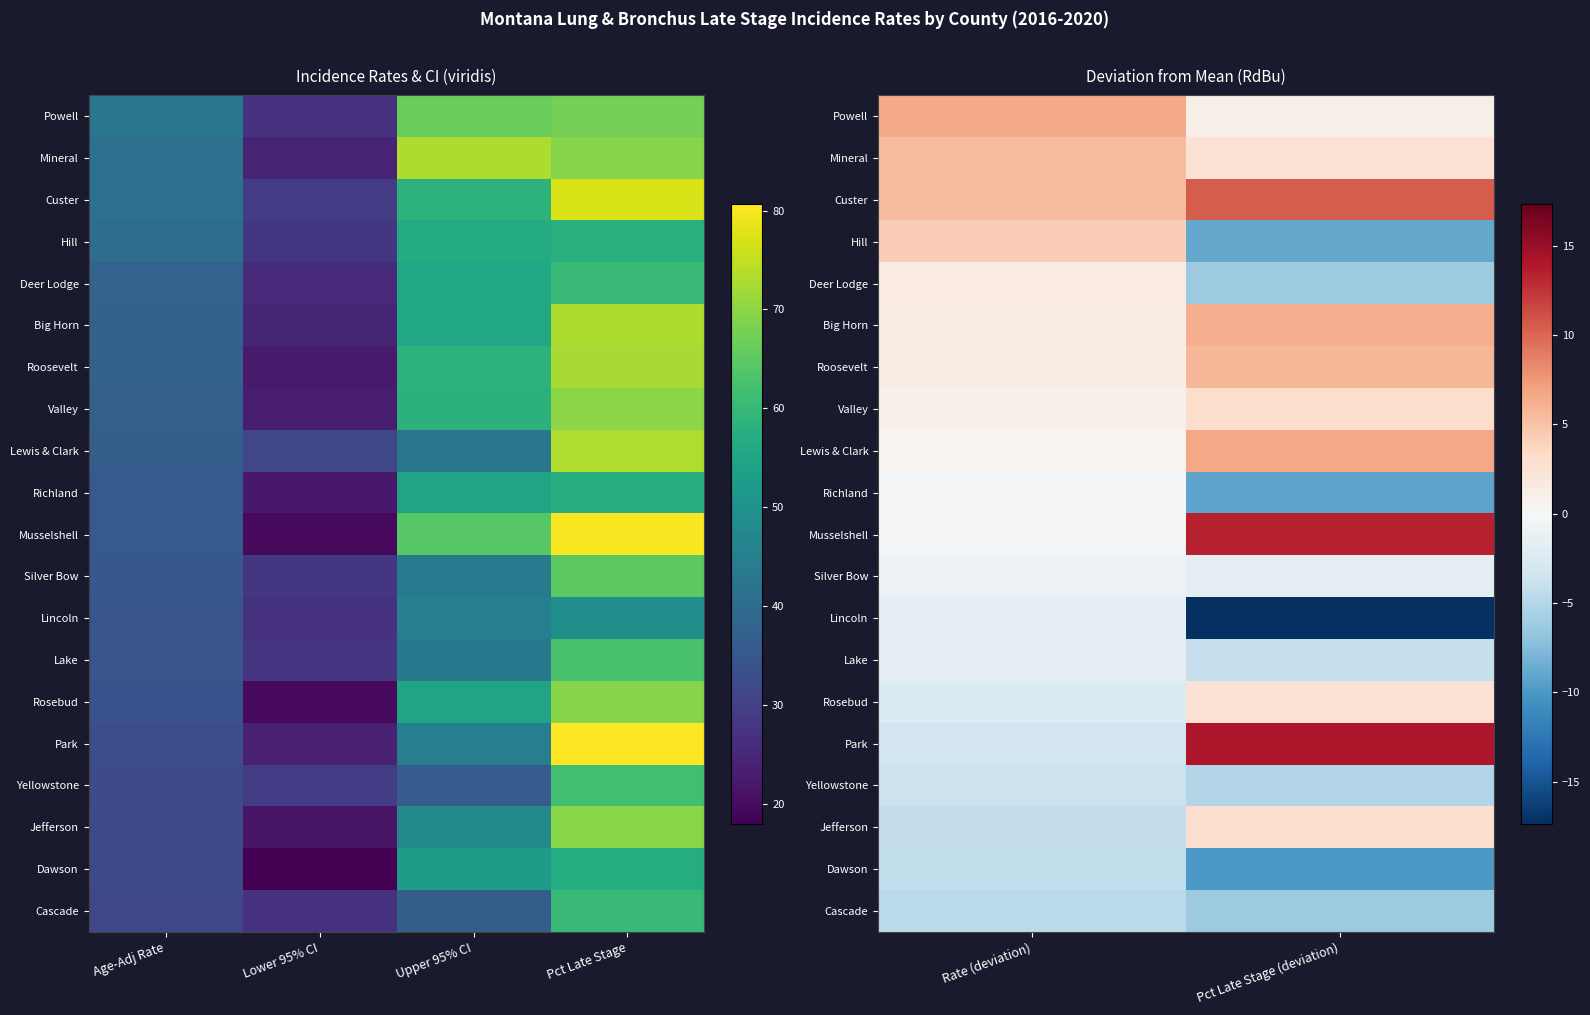

Count the number of data series in this chart.

20